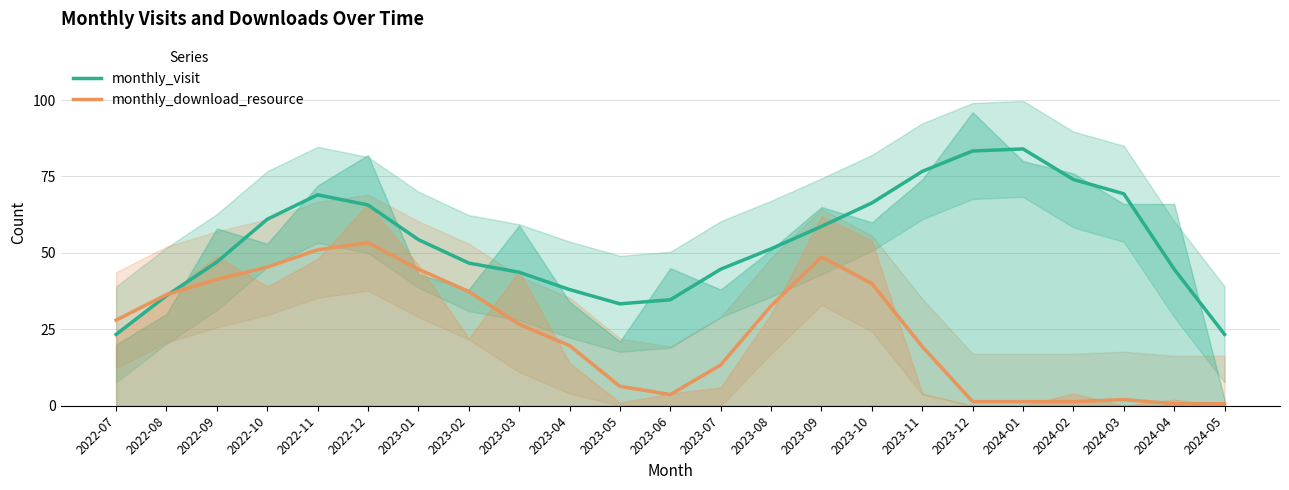

Is this an area chart (filled region under the line)?

No